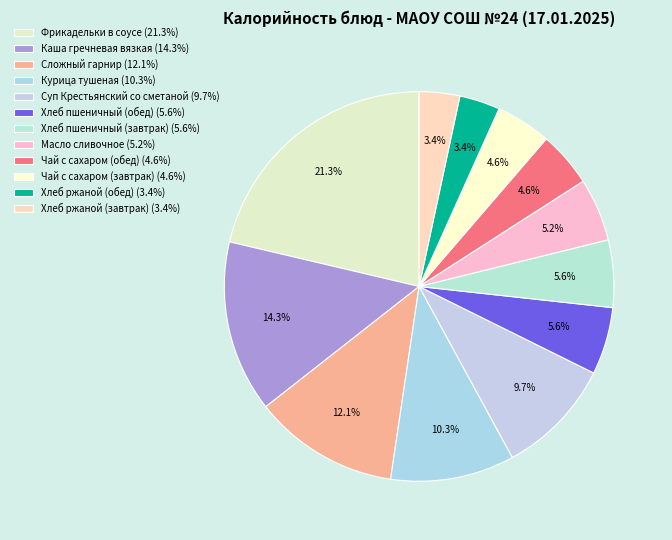

How many segments does this pie chart have?

12